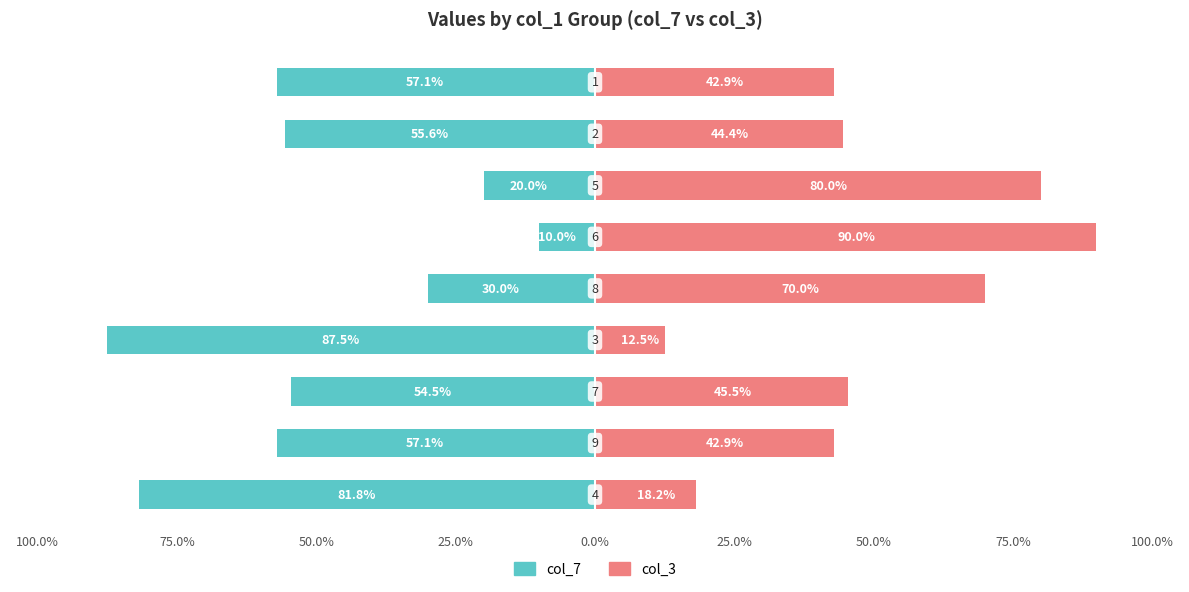

How many data points in col_3 are less than 44?

4